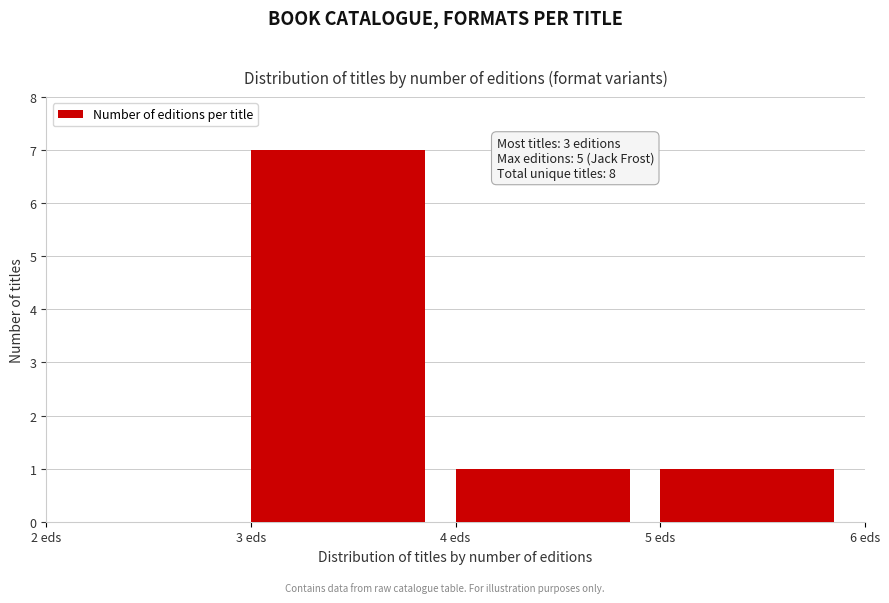

Over which range of the x-axis is the bar tallest?

3 to 4